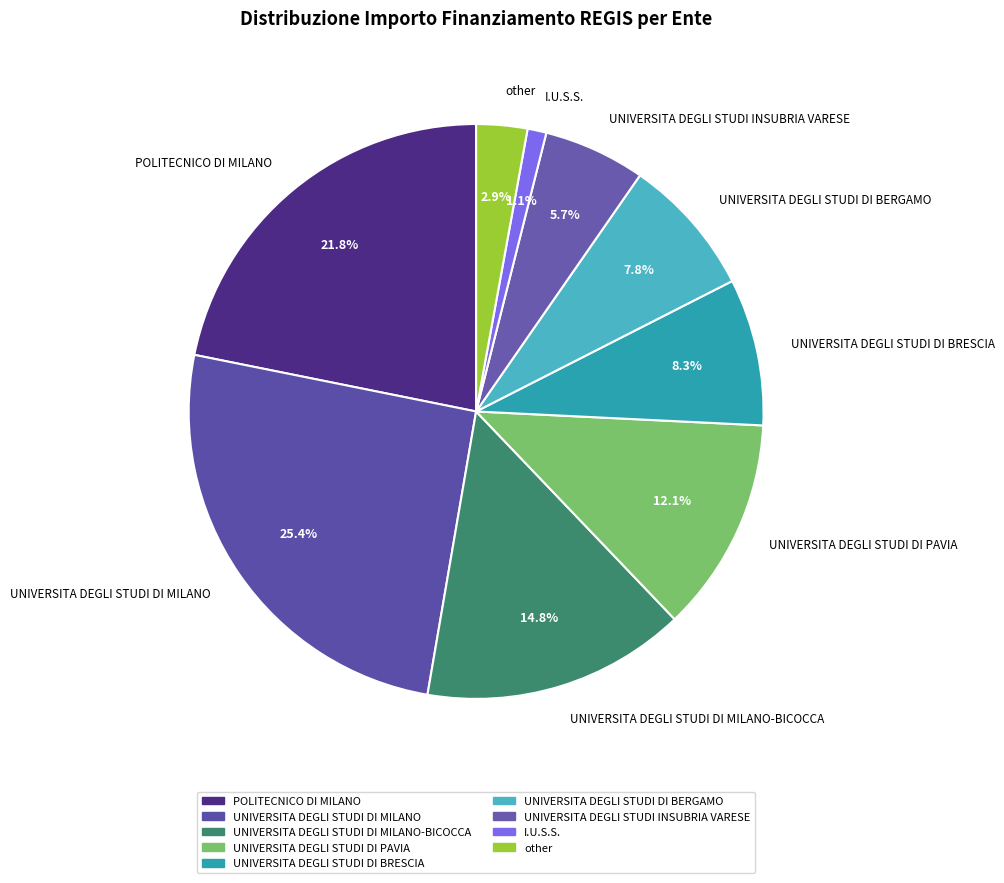

Combined, do POLITECNICO DI MILANO and UNIVERSITA DEGLI STUDI DI BRESCIA account for over 50%?

No